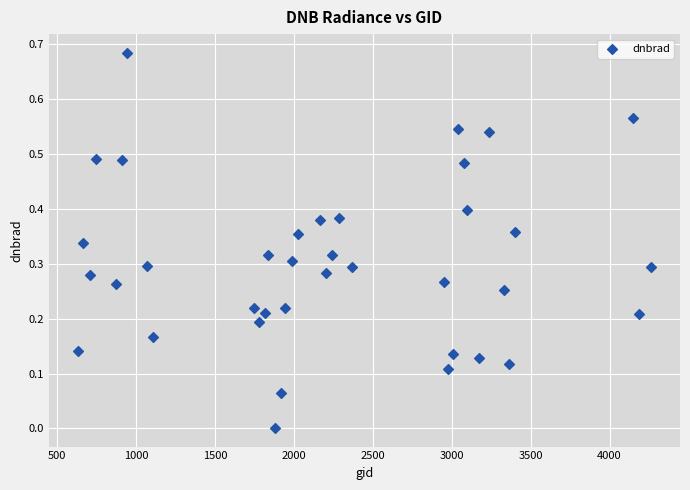

What is the range of X values (max minus min)?

3636.0